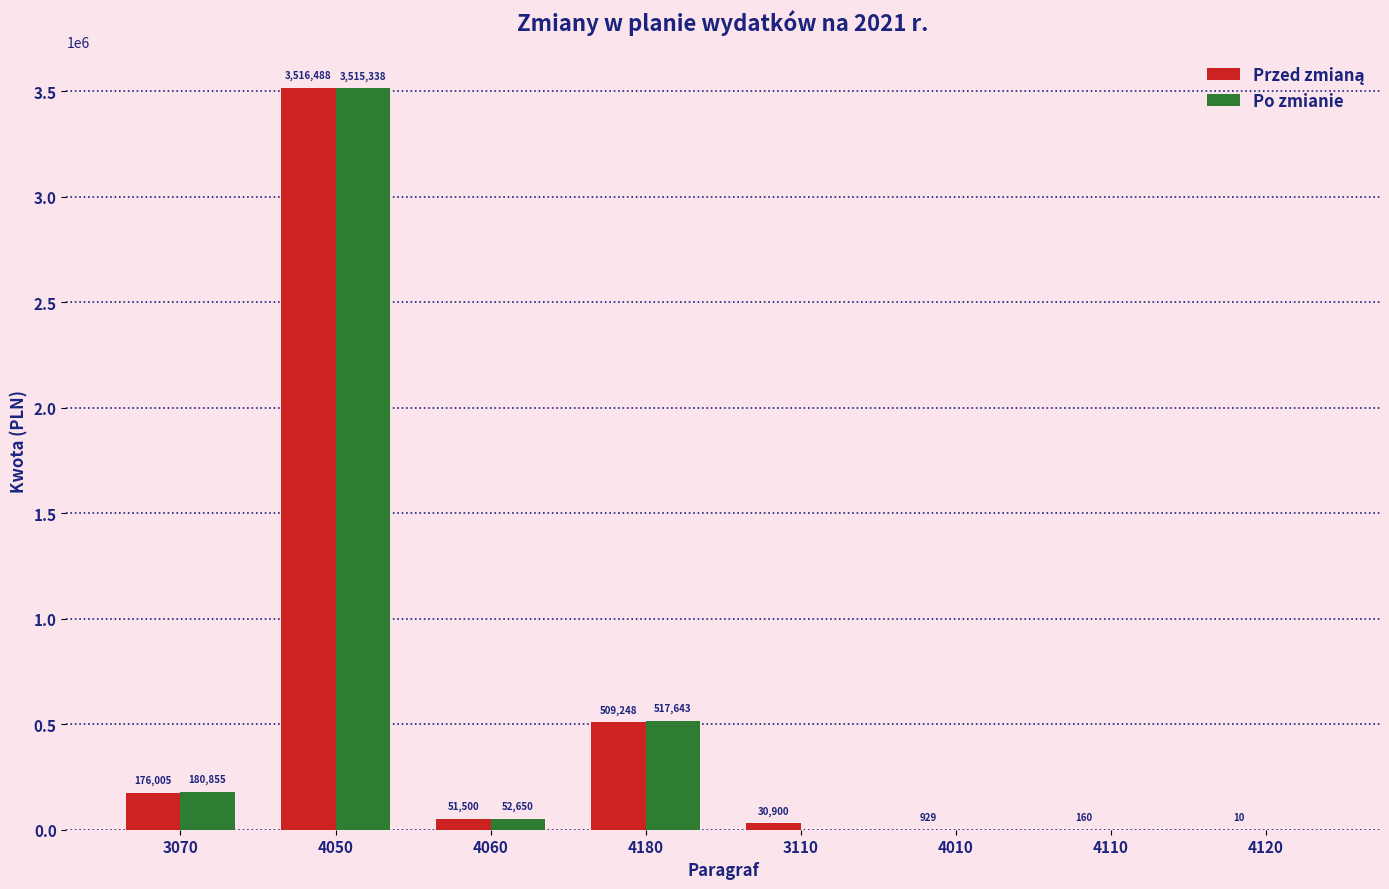

What is the sum of all Po zmianie values?

4266486.0